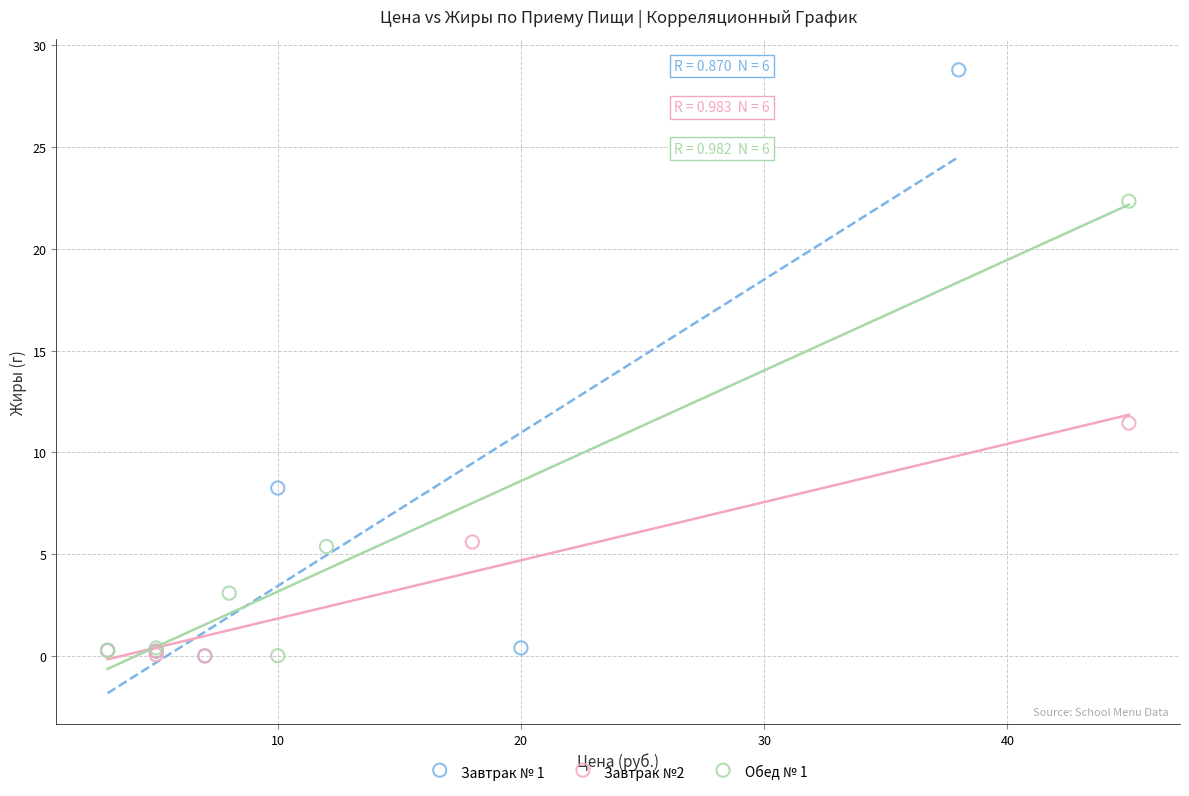

Which series has the largest Y range (max minus min)?

Завтрак № 1